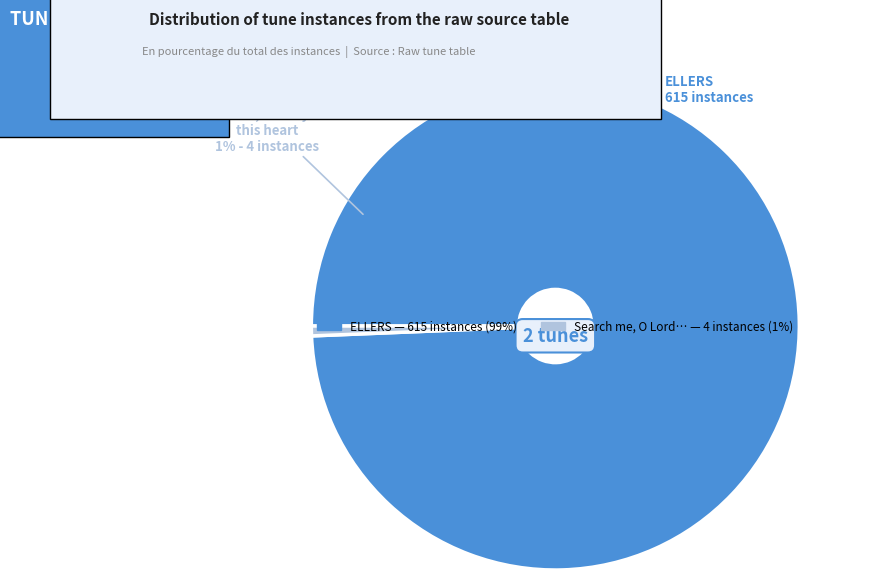

What is the ratio of the value at ELLERS to the value at Search me, O Lord, and try this heart?

153.8